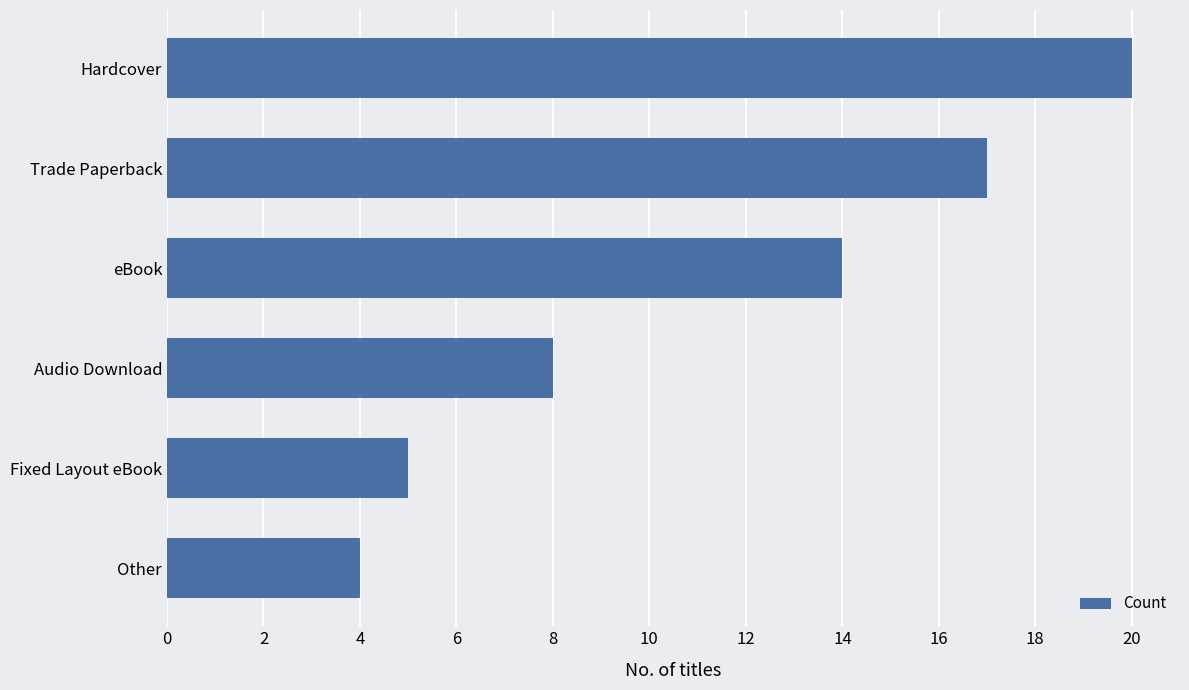

Reading top to bottom, what are all the values shown in this chart?

Hardcover=20	Trade Paperback=17	eBook=14	Audio Download=8	Fixed Layout eBook=5	Other=4